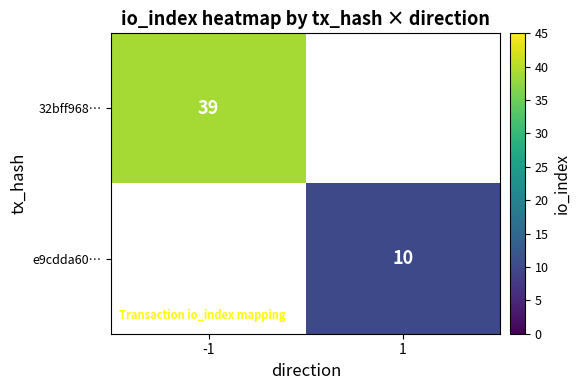

The 32bff968… series shows 56 at -1. True or false?

False